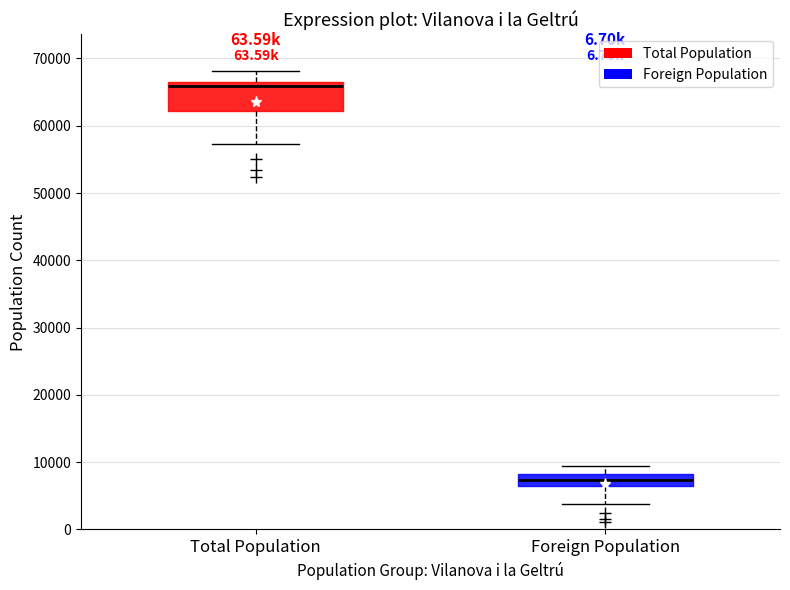

Reading left to right, read every box against the y-axis: the position of its median line, the range the box covers, and the ends of its whiskers. The values are not printed on the chart, so give them approximately, as read against the axis.

Total Population: median 66000, box 62000 to 67000, whiskers 57000 to 68000
Foreign Population: median 7000, box 6000 to 8000, whiskers 4000 to 9000